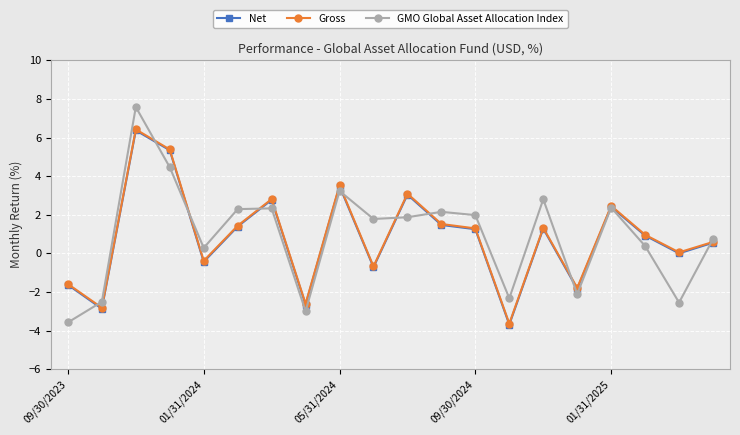

What is the greatest value displayed?

7.6